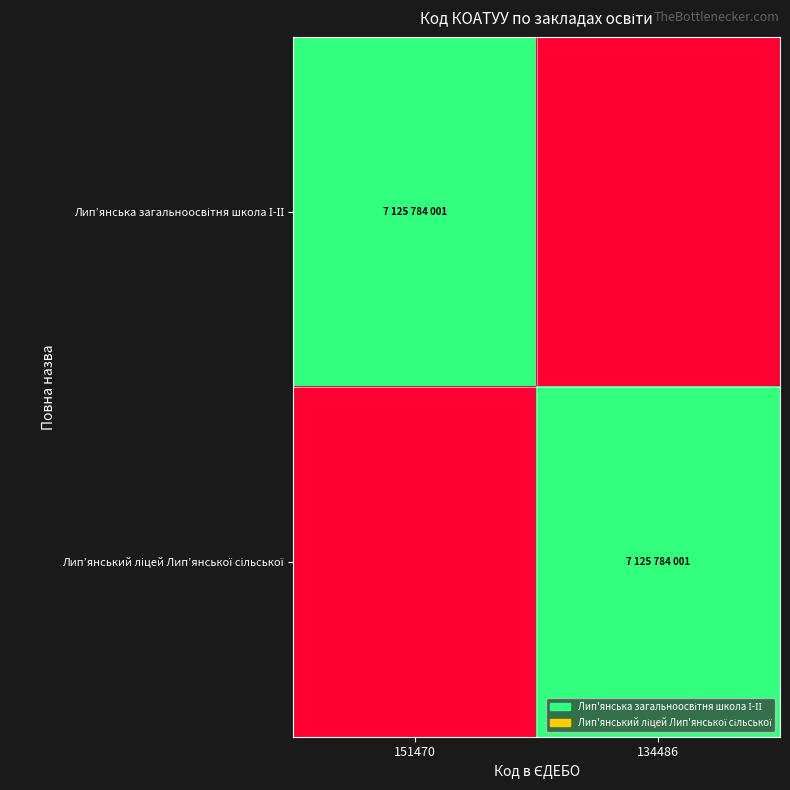

Between 151470 and 134486, which is larger?

151470